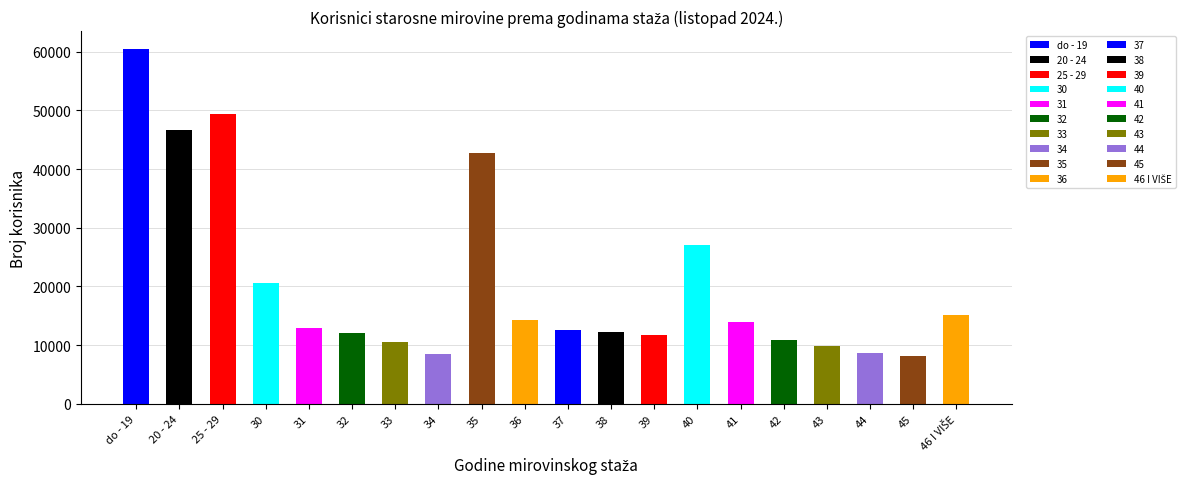

Which category has the highest value in the broj korisnika series?

do - 19